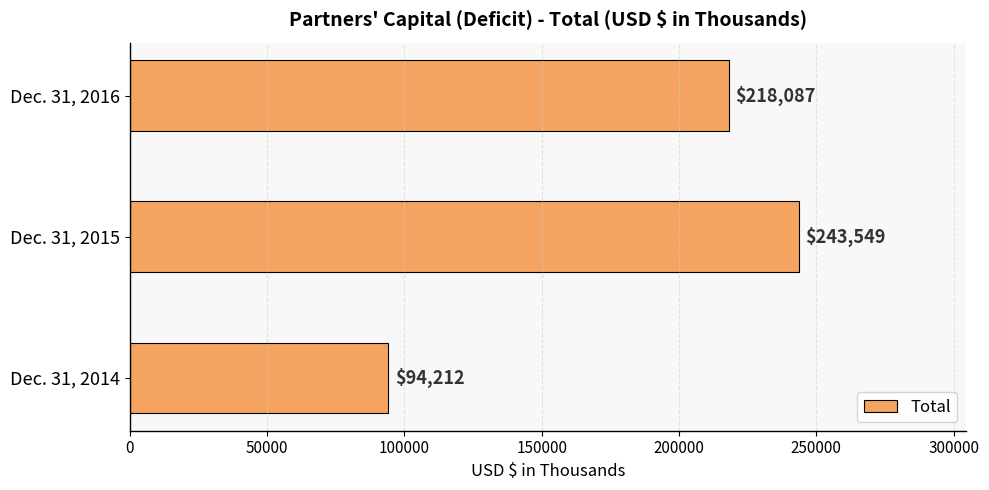

Count the values in the range 94212 to 243549.

3